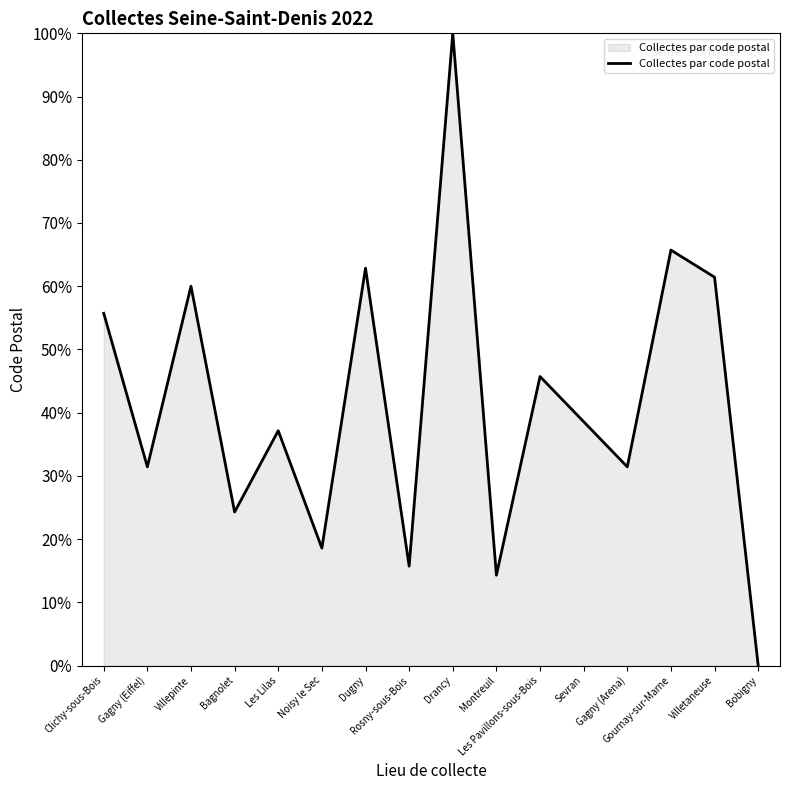

How many values are above zero?

15